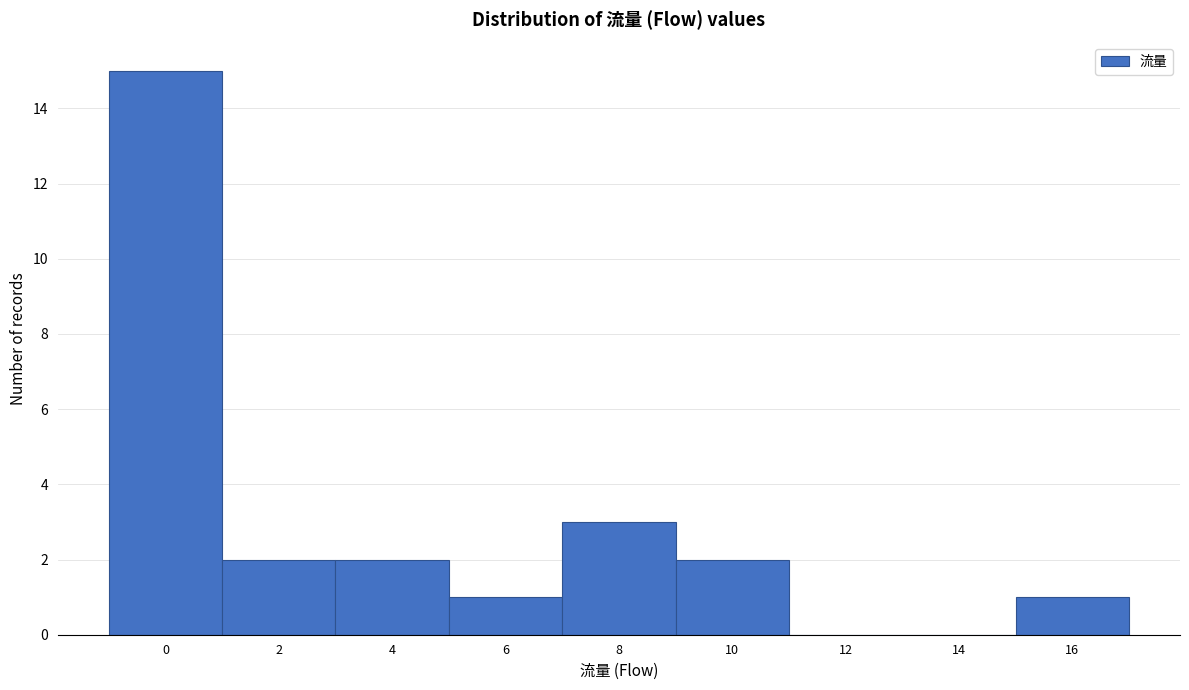

Reading left to right, transcribe all the data shown in this chart.

0=15	2=2	4=2	6=1	8=3	10=2	12=0	14=0	16=1